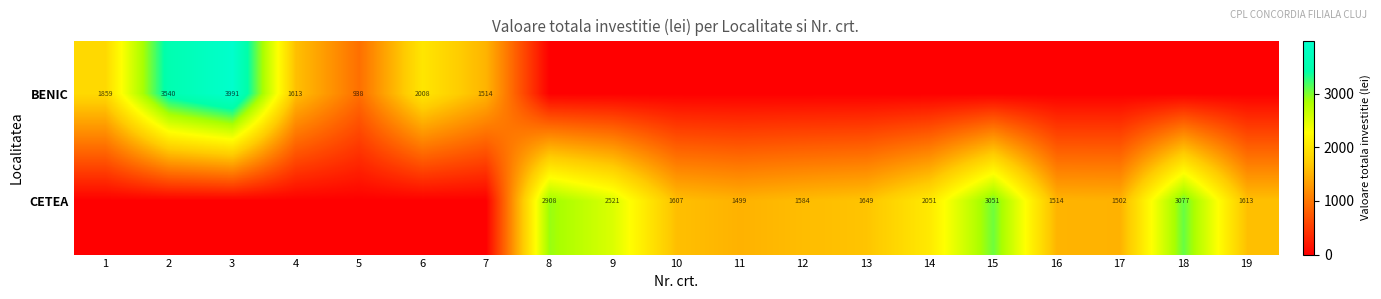

What is the spread (max minus min) of values at 5?

938.0